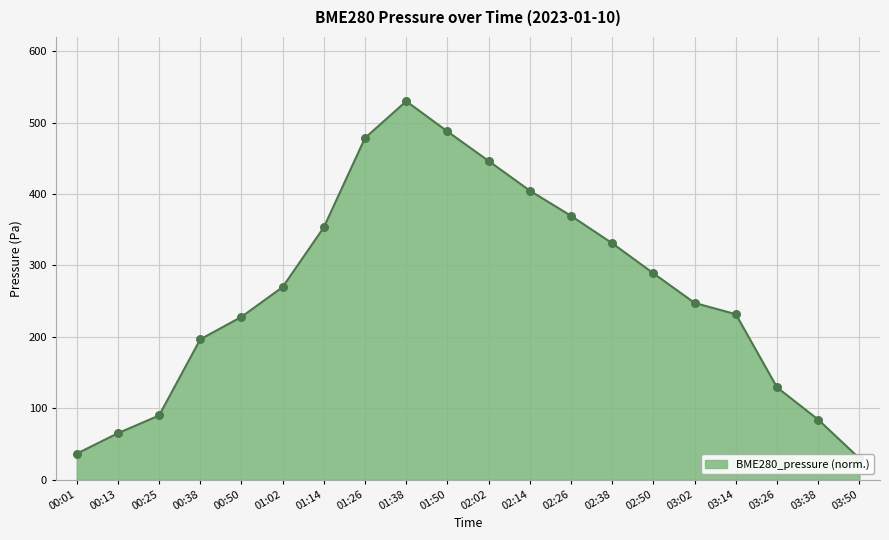

Between 03:02 and 01:38, which is larger?

01:38